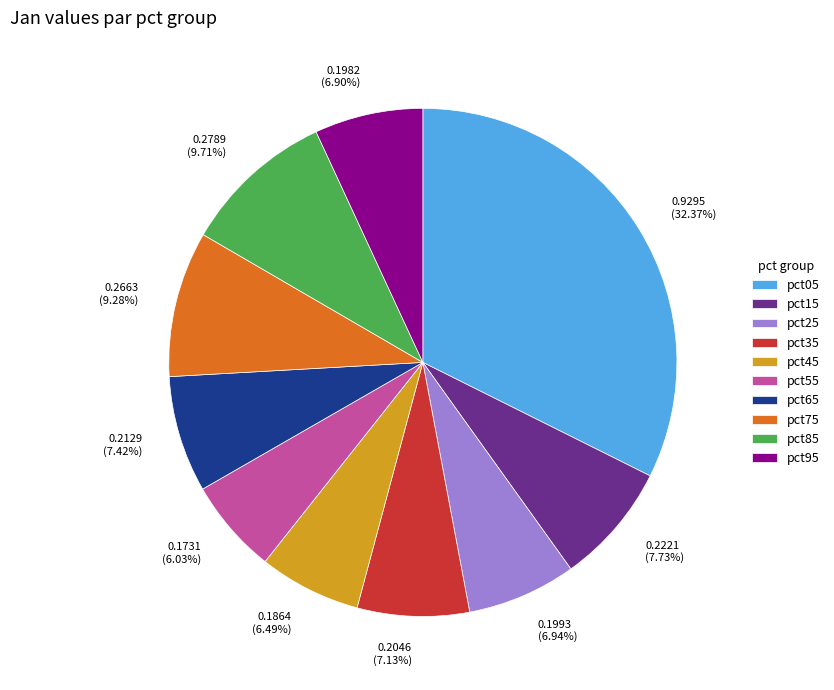

Does 0.9295 (32.37%) account for over 50% of the chart?

No